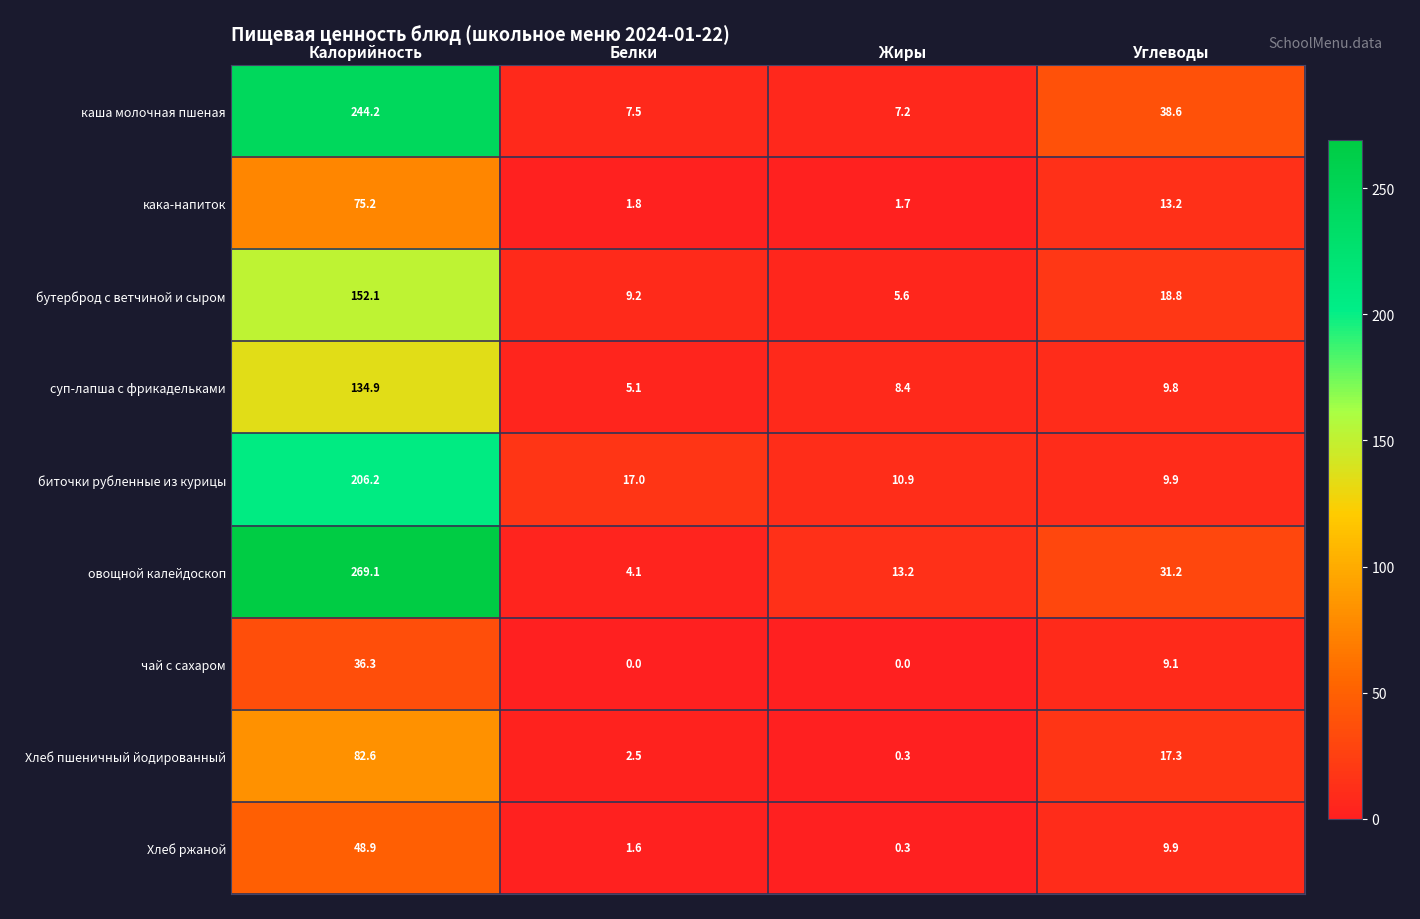

At which label is суп-лапша с фрикадельками closest to 70?

Углеводы